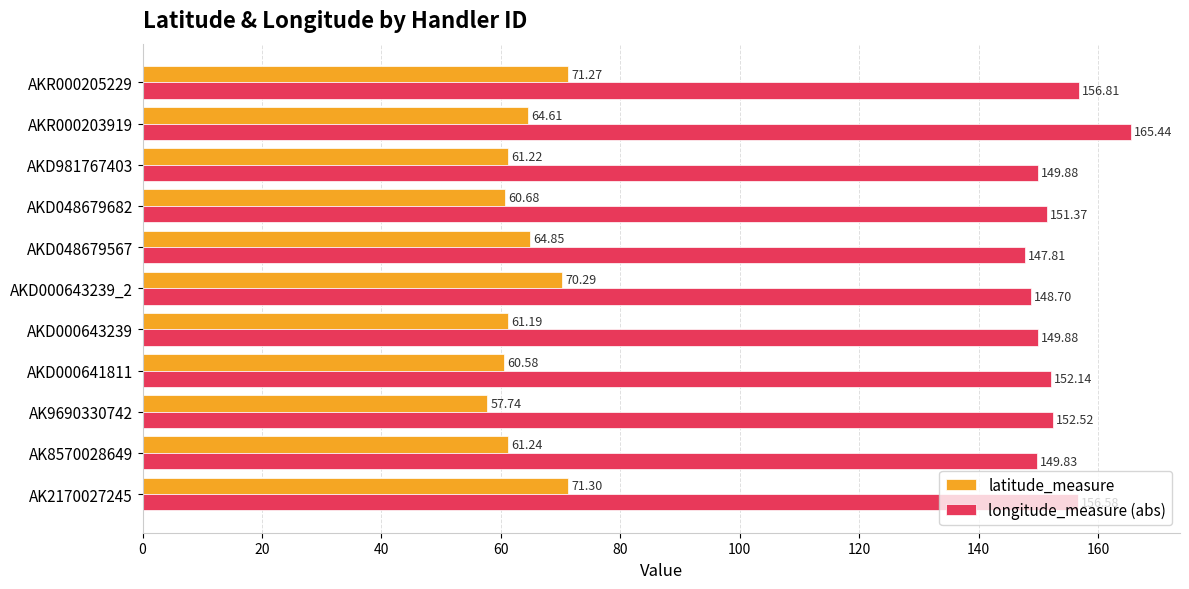

Which series has the largest total across all categories?

longitude_measure (abs)